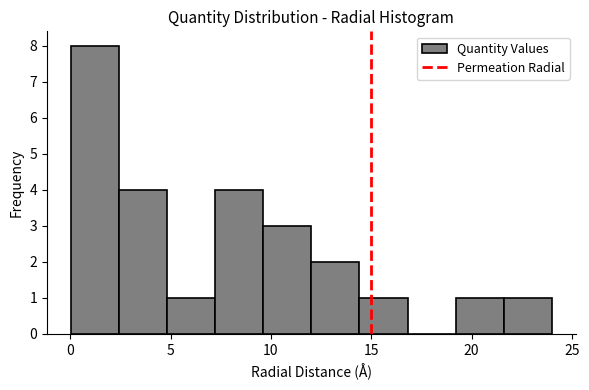

Reading left to right, transcribe this chart: for each bar, give the range it covers on the x-axis and its height. Neither the bar edges nor the heights are printed on the chart, so give them approximately, as read against the axes.

0.0 to 2.5: 8
2.5 to 5.0: 4
5.0 to 7.0: 1
7.0 to 9.5: 4
9.5 to 12.0: 3
12.0 to 14.5: 2
14.5 to 17.0: 1
17.0 to 19.0: 0
19.0 to 21.5: 1
21.5 to 24.0: 1